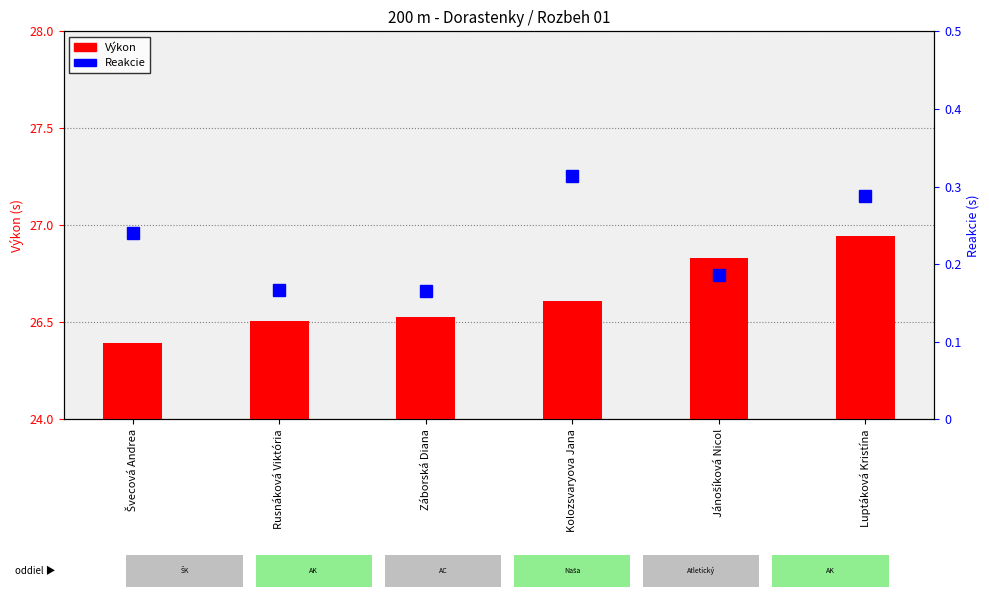

Which category has the lowest value in the Výkon series?

Švecová Andrea